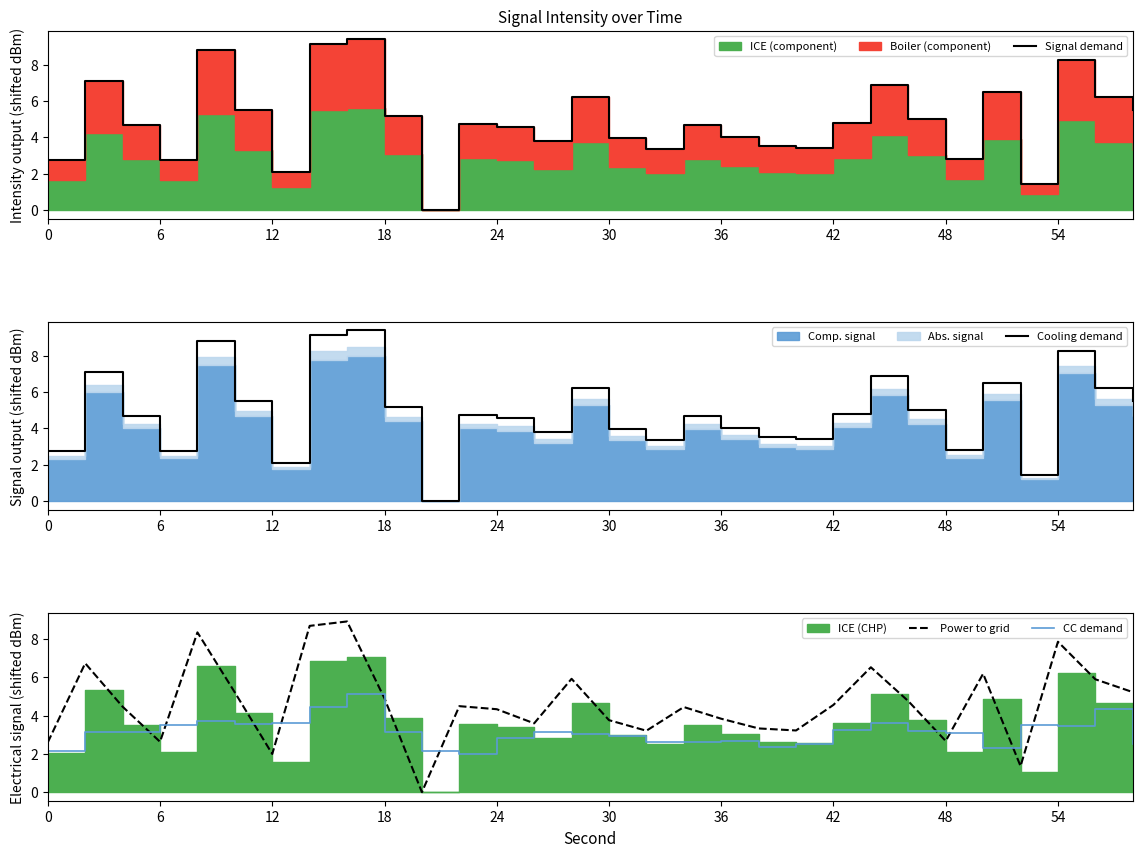

How many times do CC demand and Power to grid cross each other?

10